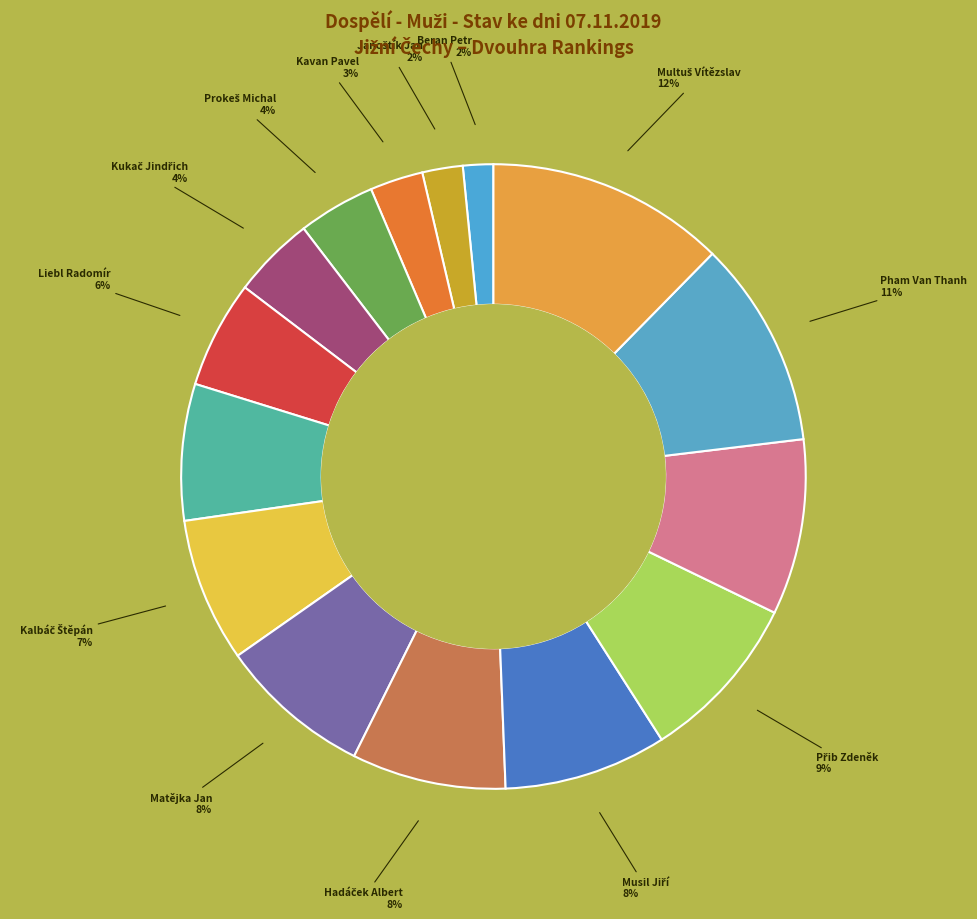

Count the number of slices in the pie.

15